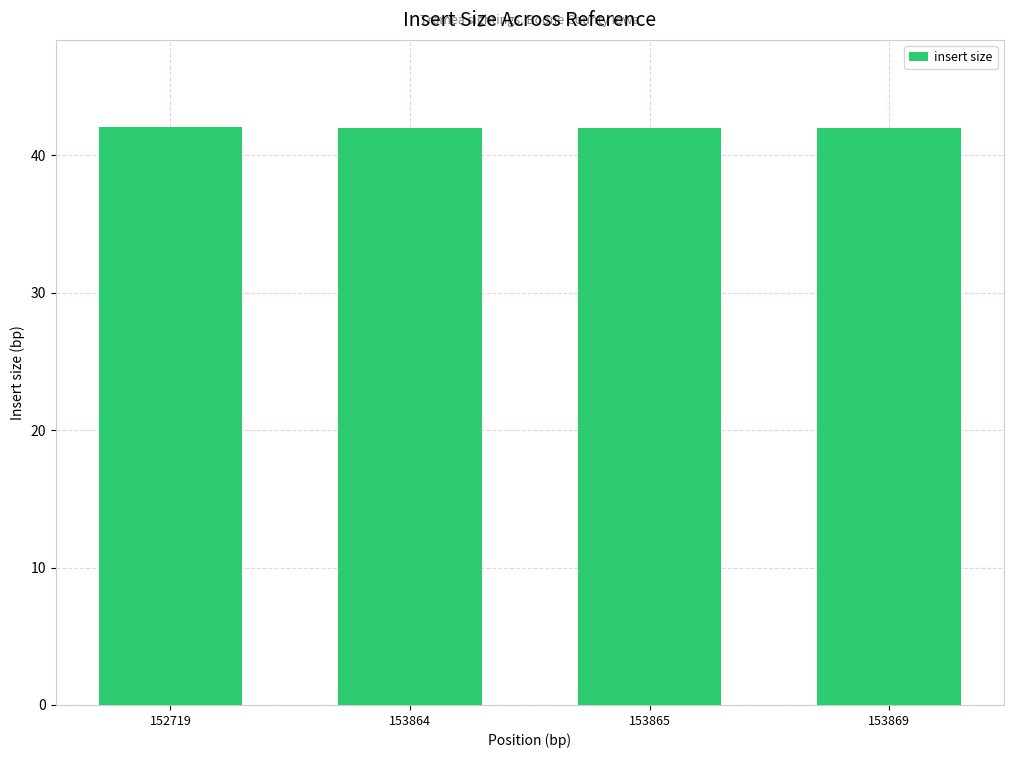

What is the sum of all values?

168.2